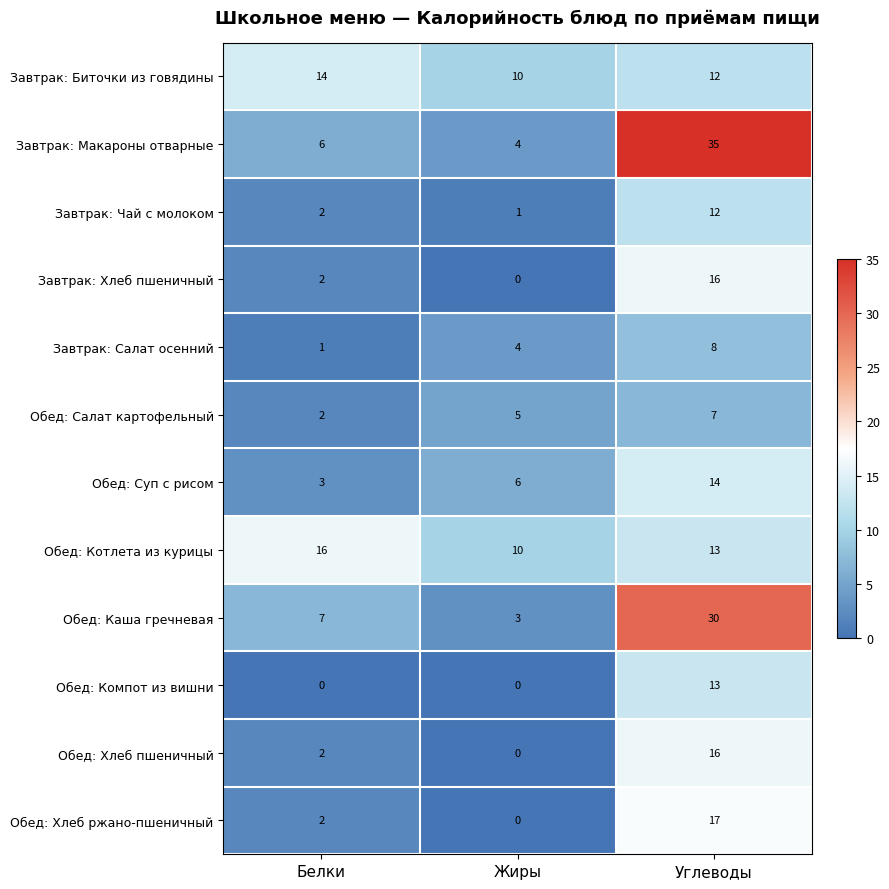

Which category has the highest value across all series?

Углеводы